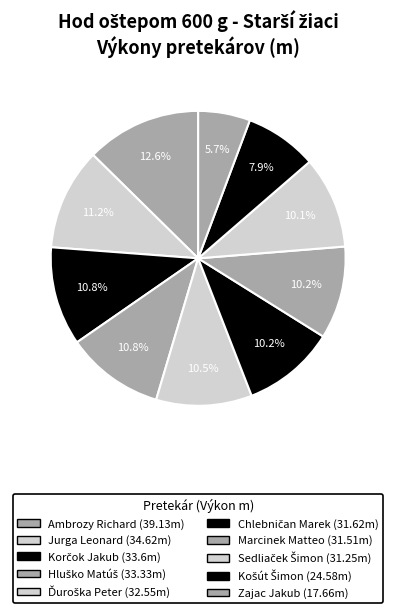

How many slices are in this pie chart?

10